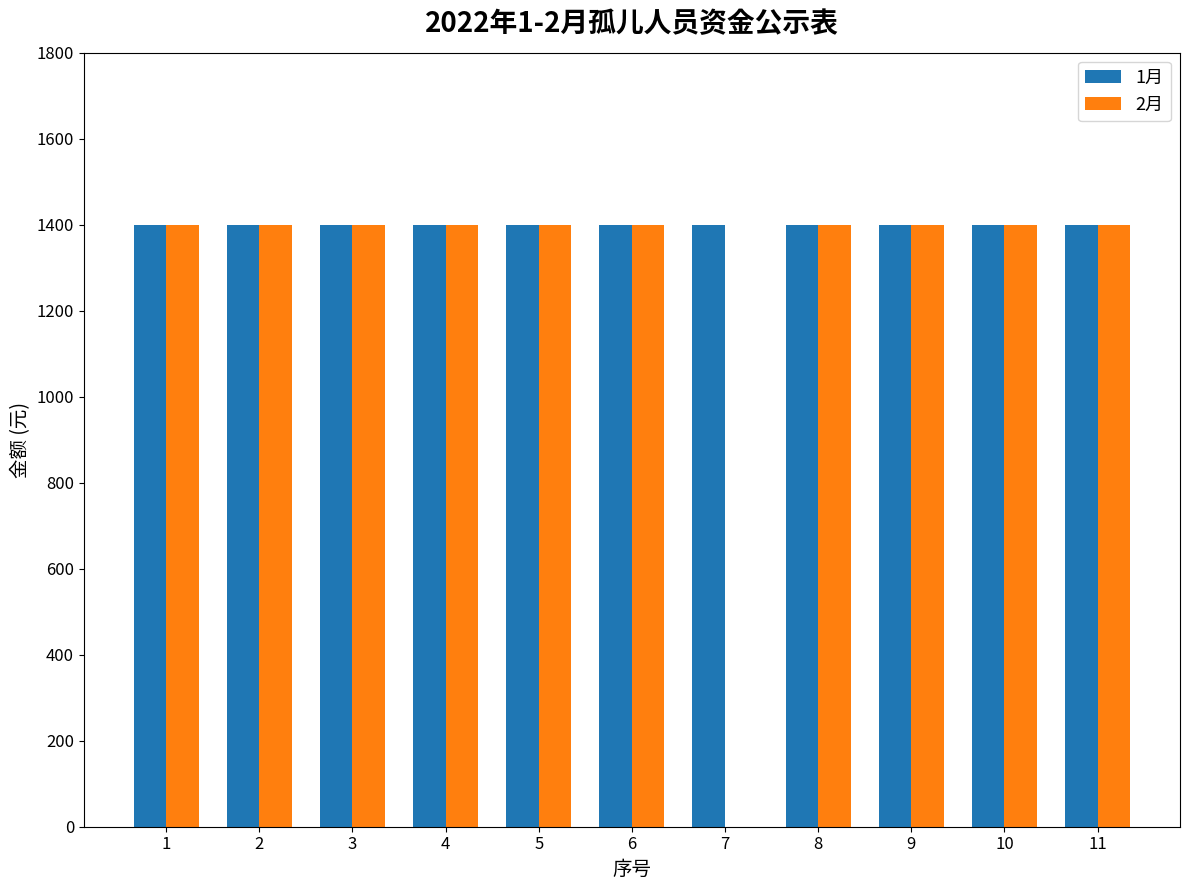

What is the maximum value shown in the chart?

1400